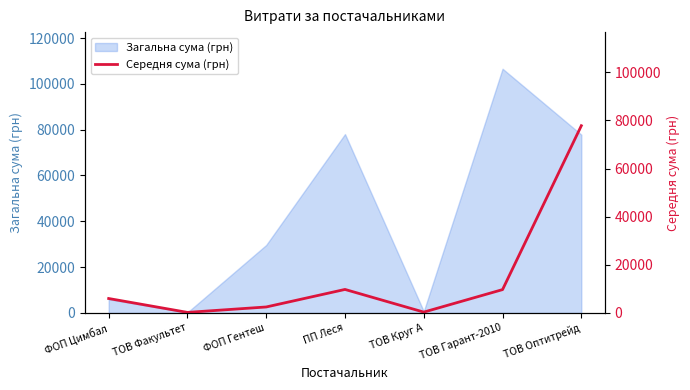

What is the approximate value of Загальна сума (грн) at ФОП Гентеш?

29653.1